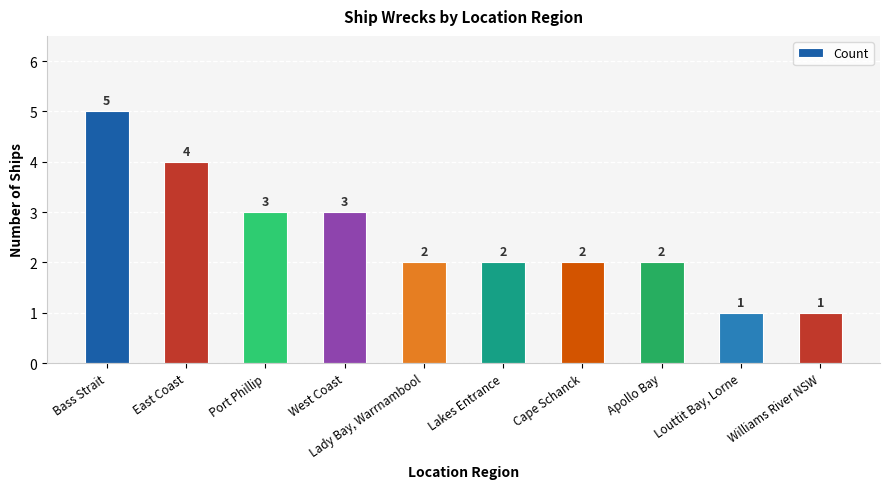

Where does the data first go above 2?

Bass Strait